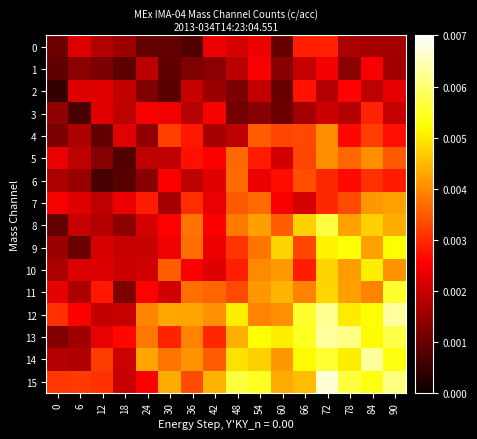

Rank the series by their maximum value, from highest to lowest.

15, 12, 13, 14, 8, 11, 9, 10, 7, 4, 5, 6, 0, 3, 2, 1